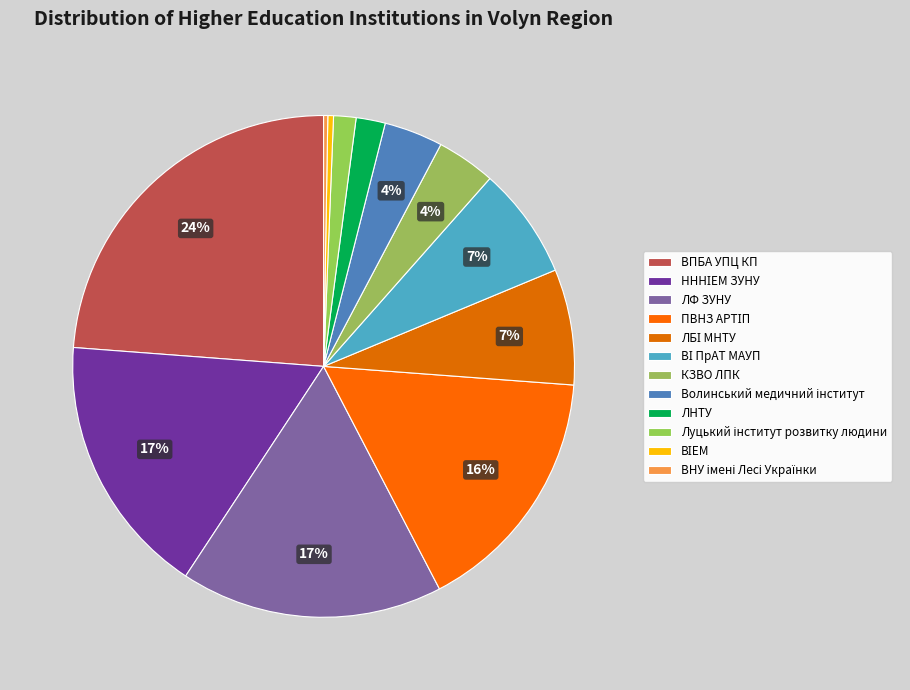

Is it true that ПВНЗ АРТІП is 23% of the pie?

False